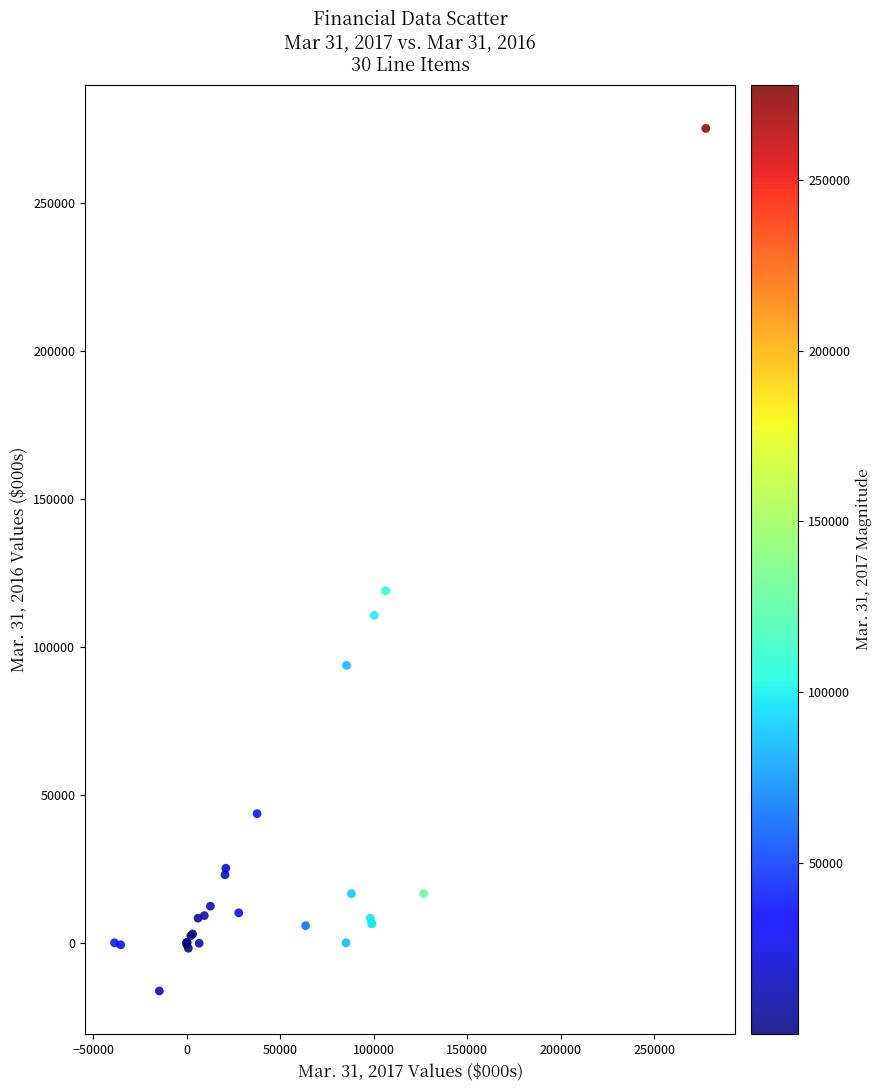

What Y value in the scatter plot is closest to 129421?

118936.0